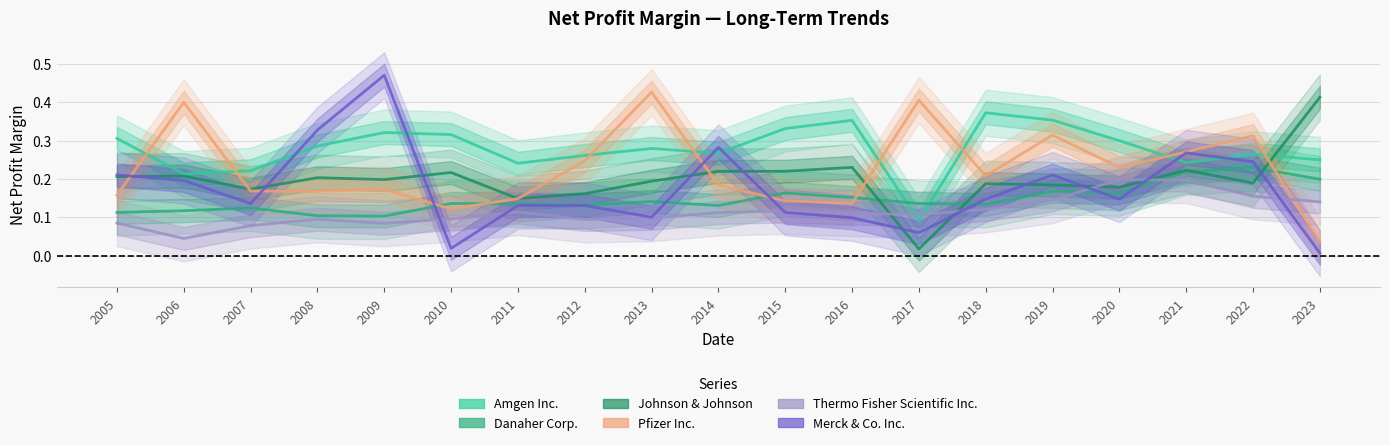

At which label does Pfizer Inc. reach its minimum?

2023